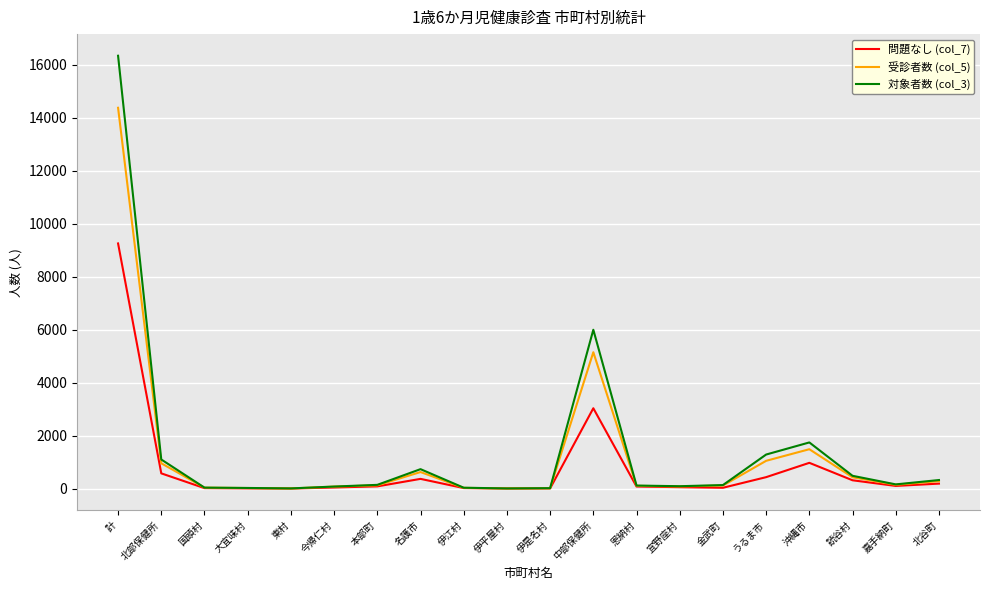

What is the greatest value displayed?

16349